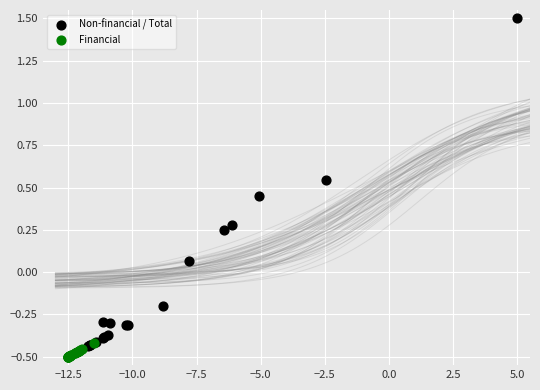

What are all the series names shown in the legend?

Non-financial / Total, Financial